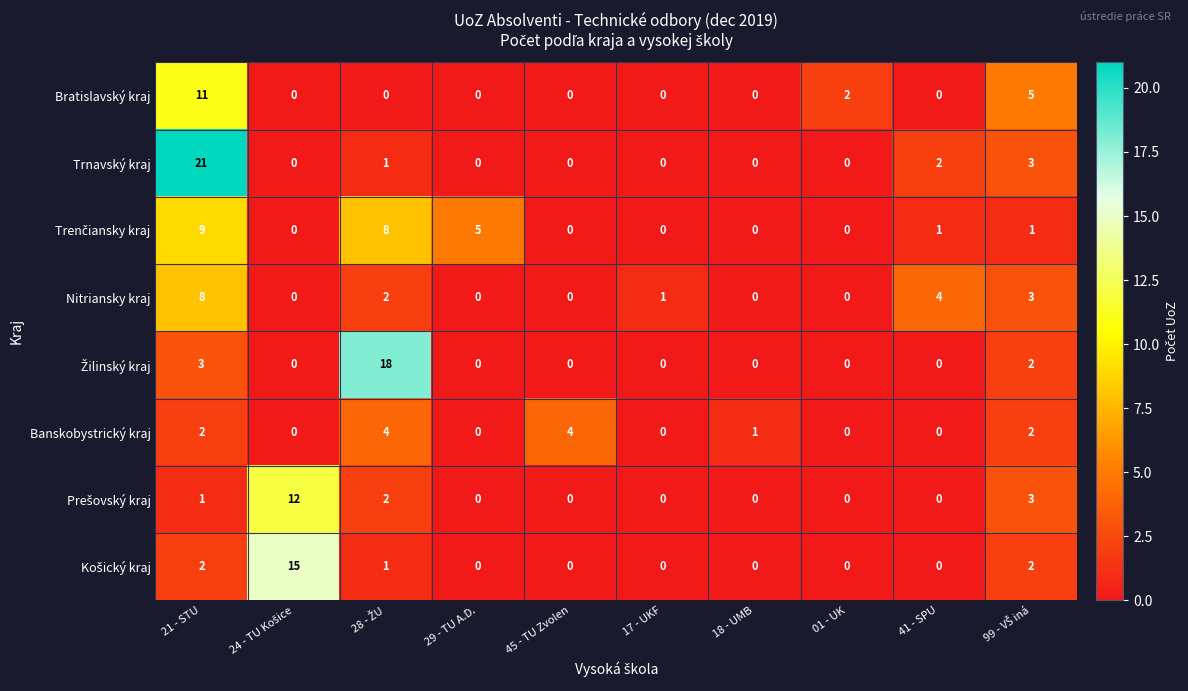

What is the difference between the second highest and minimum values in the Nitriansky kraj series?

4